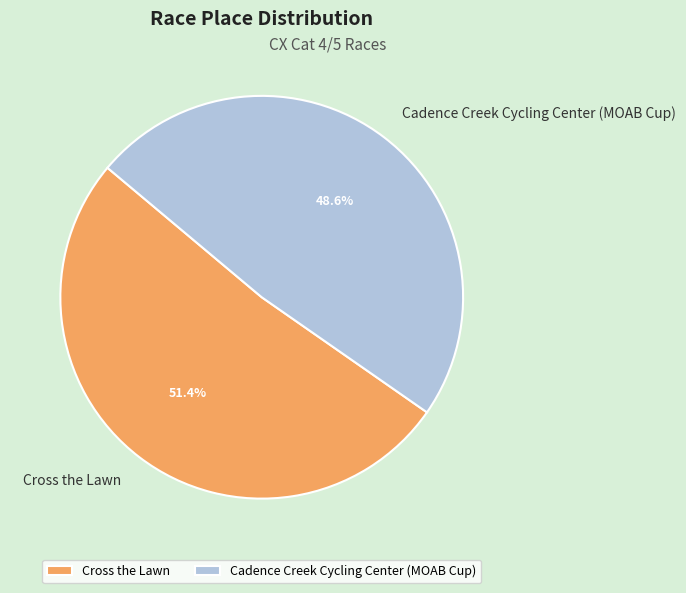

Which has a higher value, Cadence Creek Cycling Center (MOAB Cup) or Cross the Lawn?

Cross the Lawn